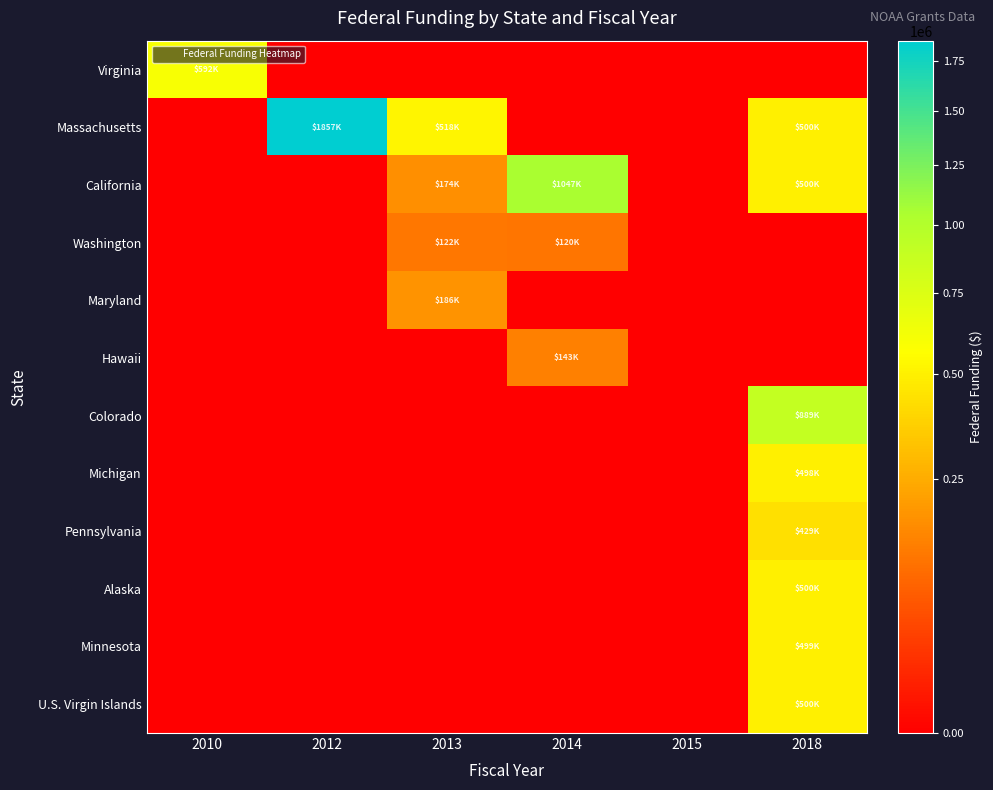

What is the difference between the highest and lowest values at 2013?

518066